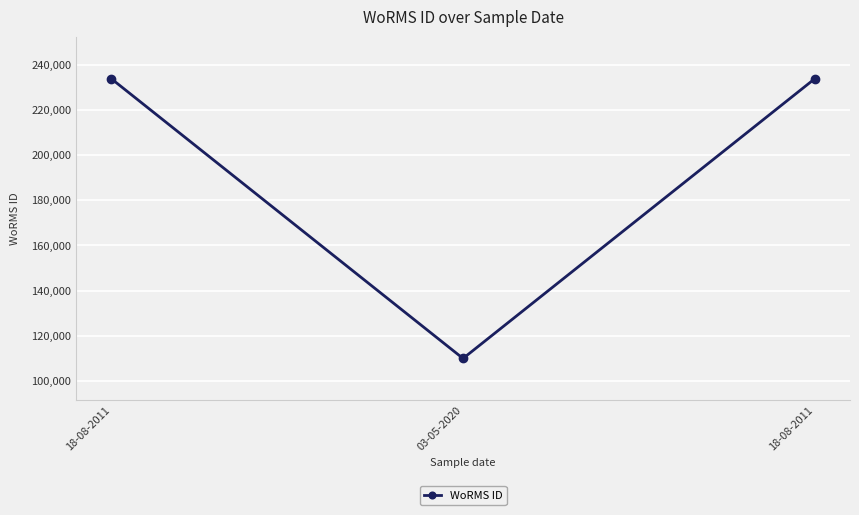

Count the values in the range 109925 to 233820.

3